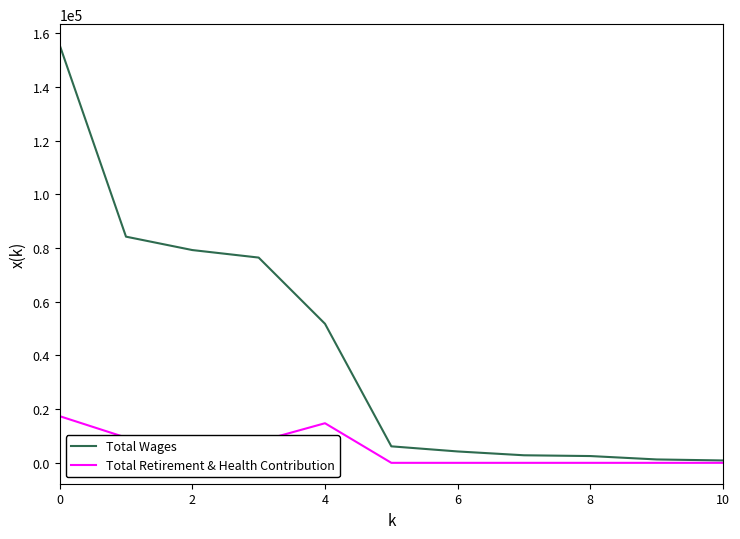

Rank the series by their average value, from highest to lowest.

Total Wages, Total Retirement & Health Contribution